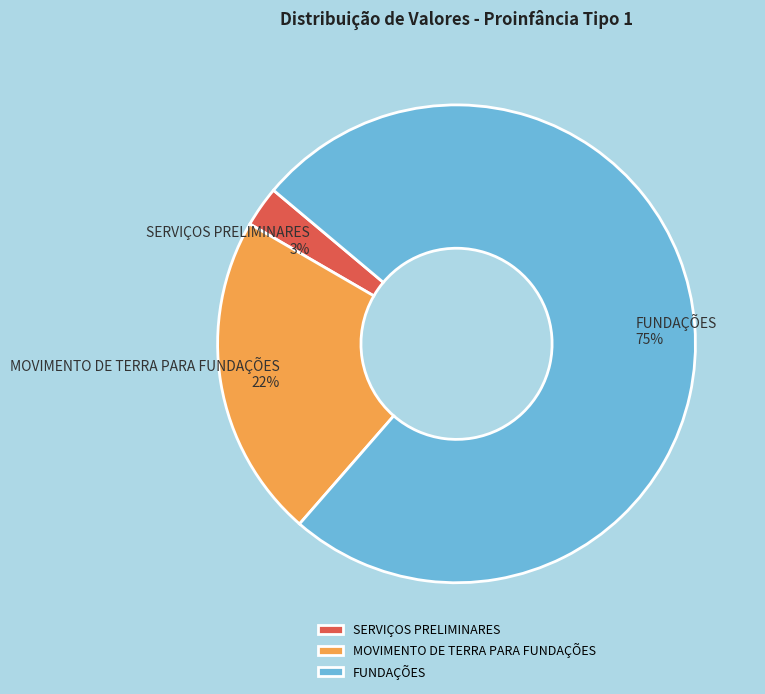

Which slice is the smallest?

SERVIÇOS PRELIMINARES